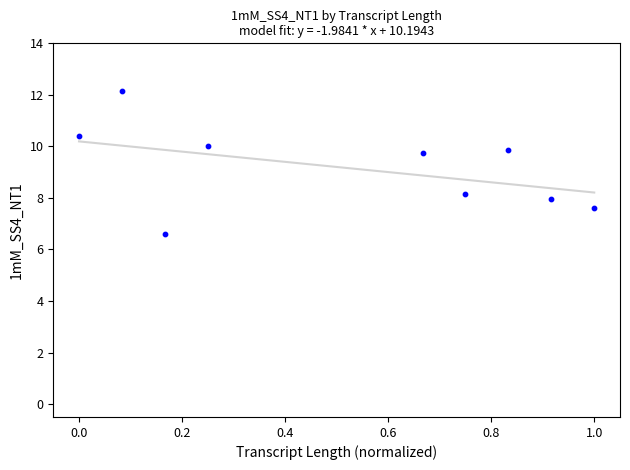

What is the range of Y values (max minus min)?

5.5